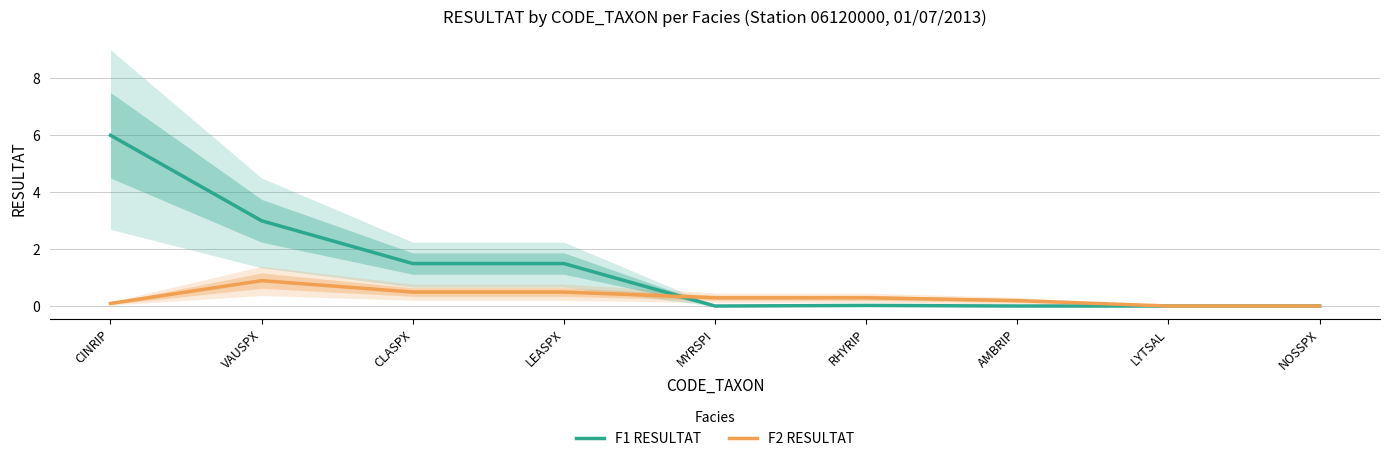

At which category is the sum across all series the highest?

CINRIP